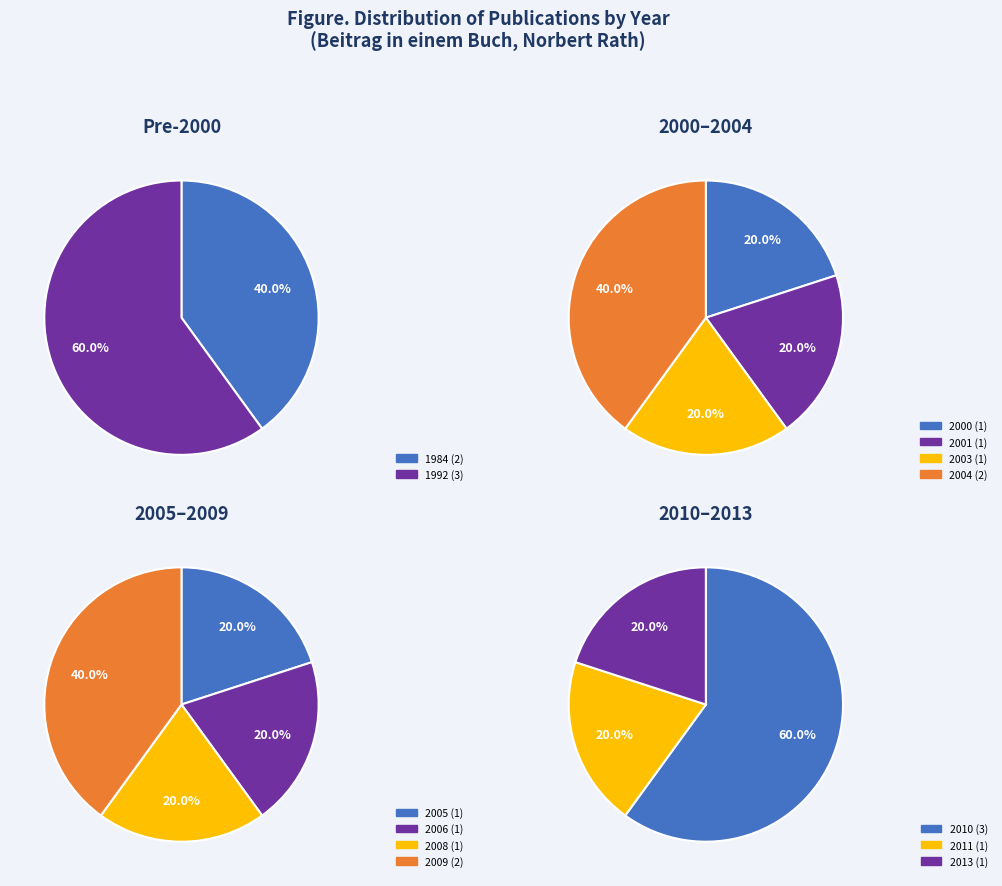

Which slice is the largest?

1992